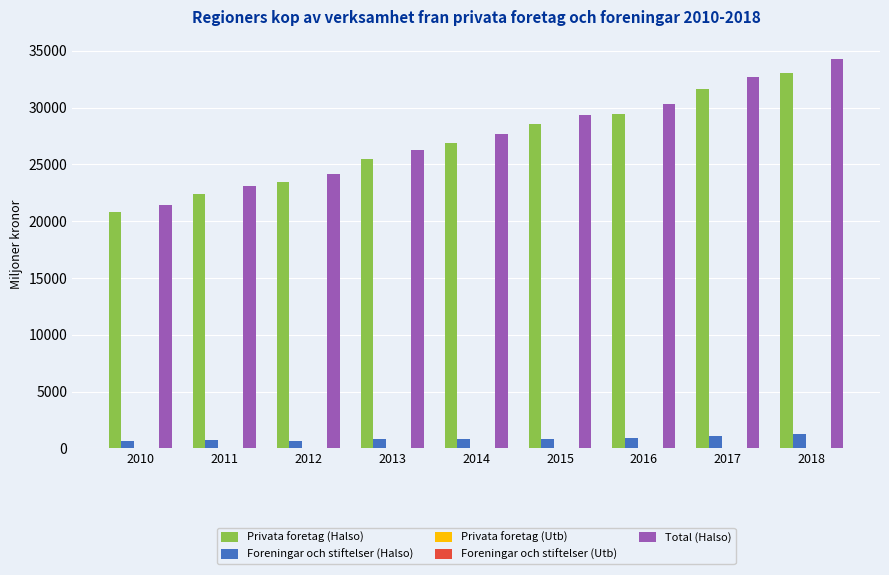

At which category is the sum across all series the highest?

2018